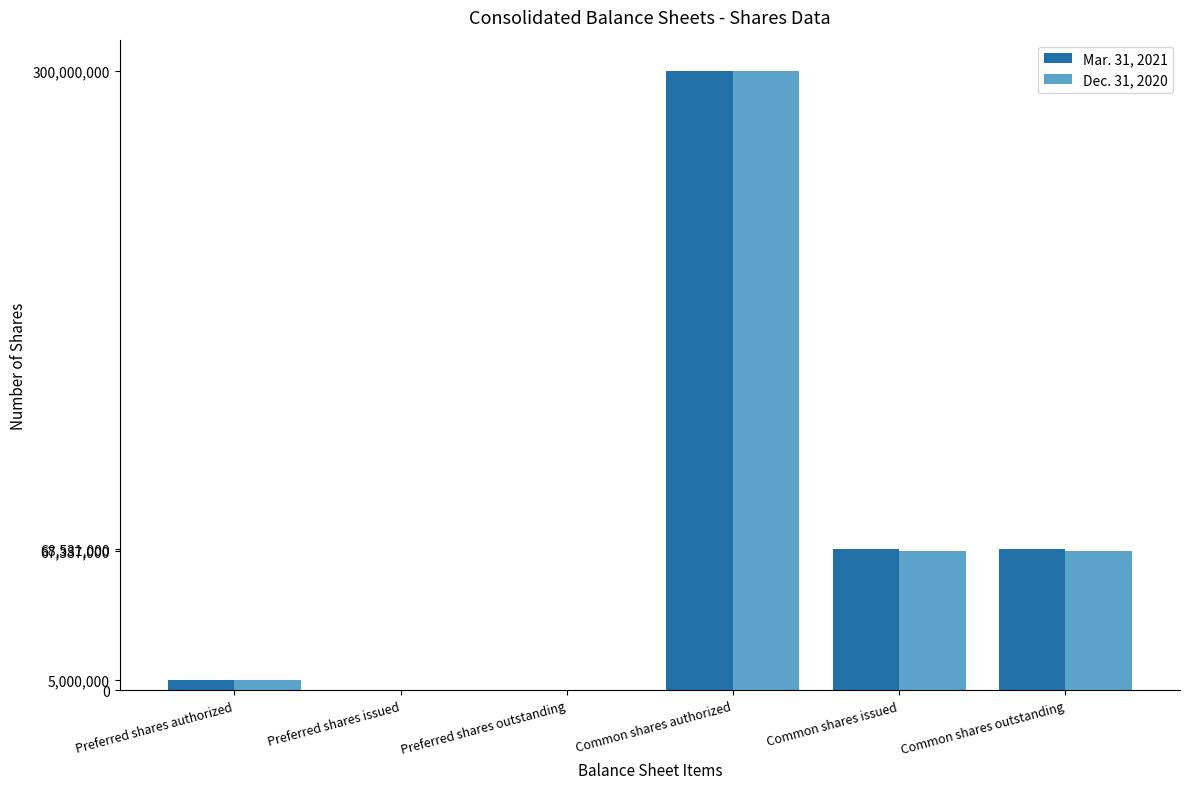

At which label does Mar. 31, 2021 reach its peak?

Common shares authorized